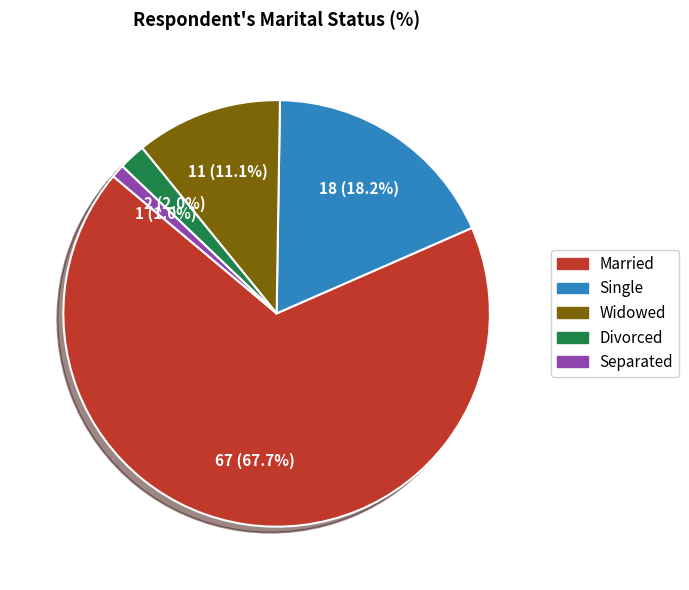

True or false: Divorced accounts for 2% of the total.

True